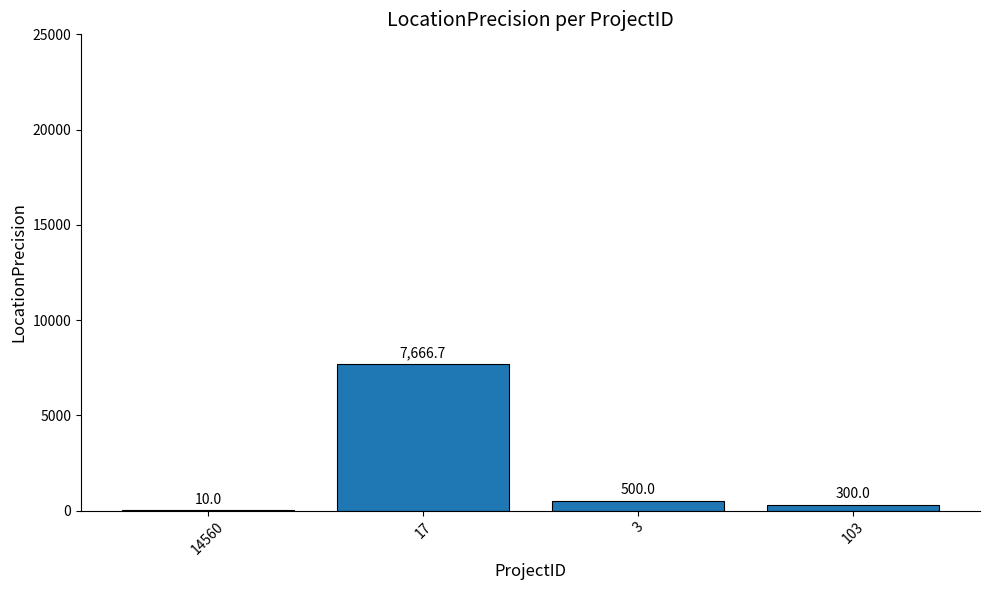

Where does the data first go above 500?

17